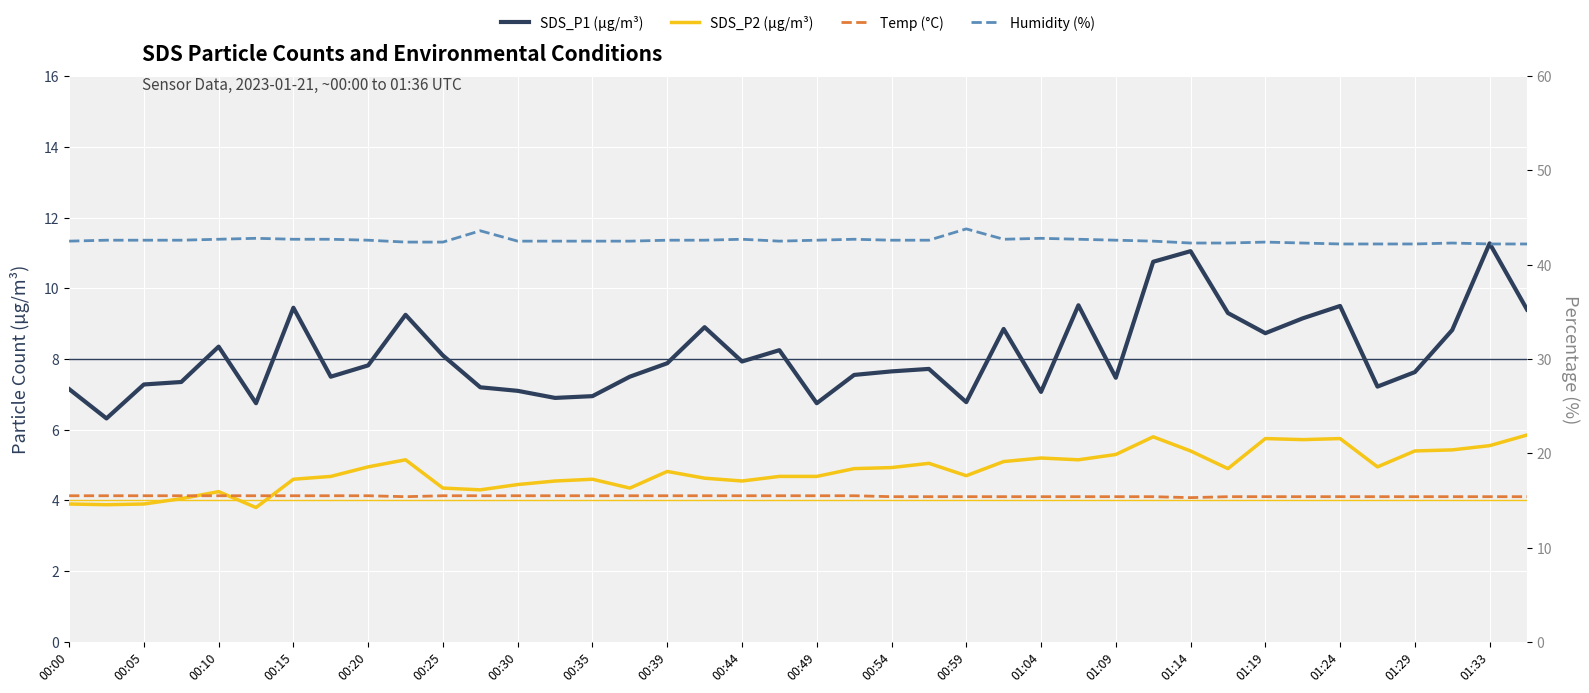

True or false: SDS_P2 (µg/m³) and Temp (°C) cross at least once.

False